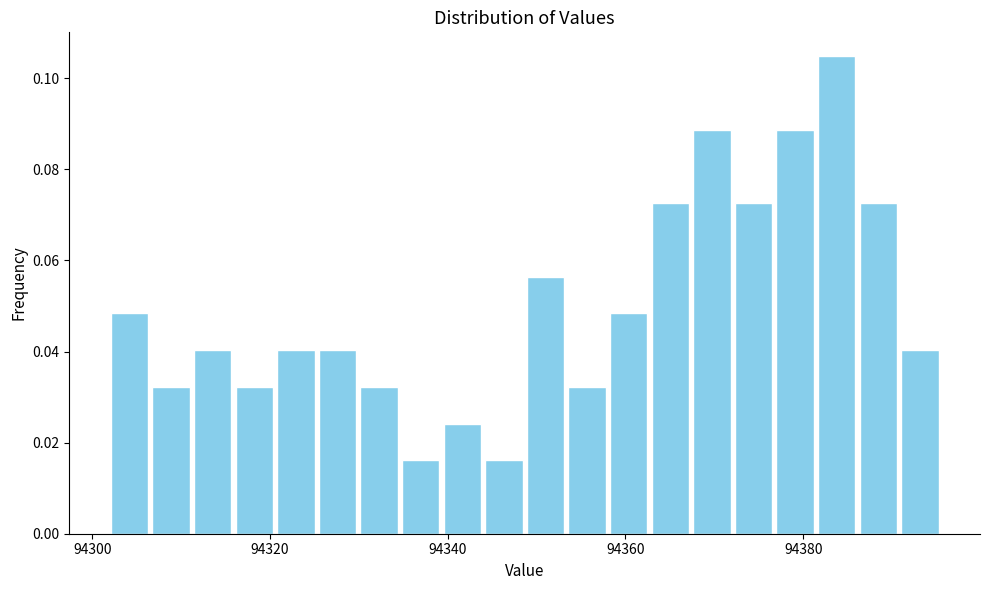

Read against the x-axis, roughly where is the centre of the tallest bar?

94384